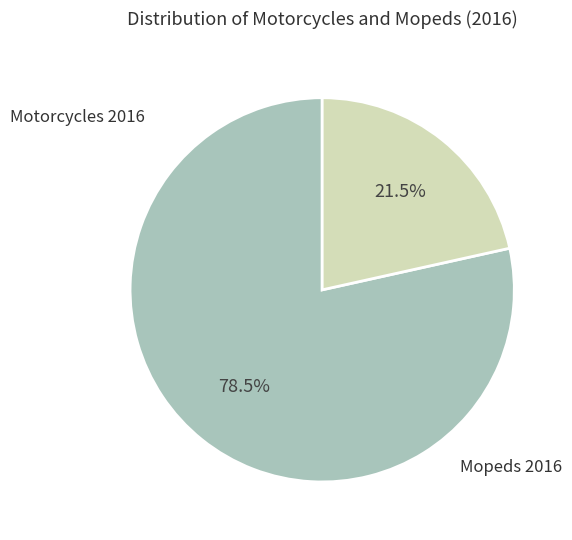

Is there a majority slice in this chart?

Yes